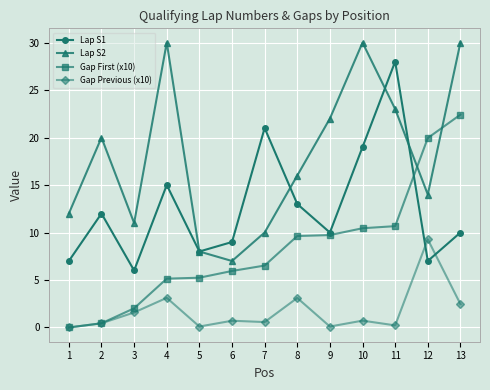

What is the sum of all Gap Previous (x10) values?

22.4